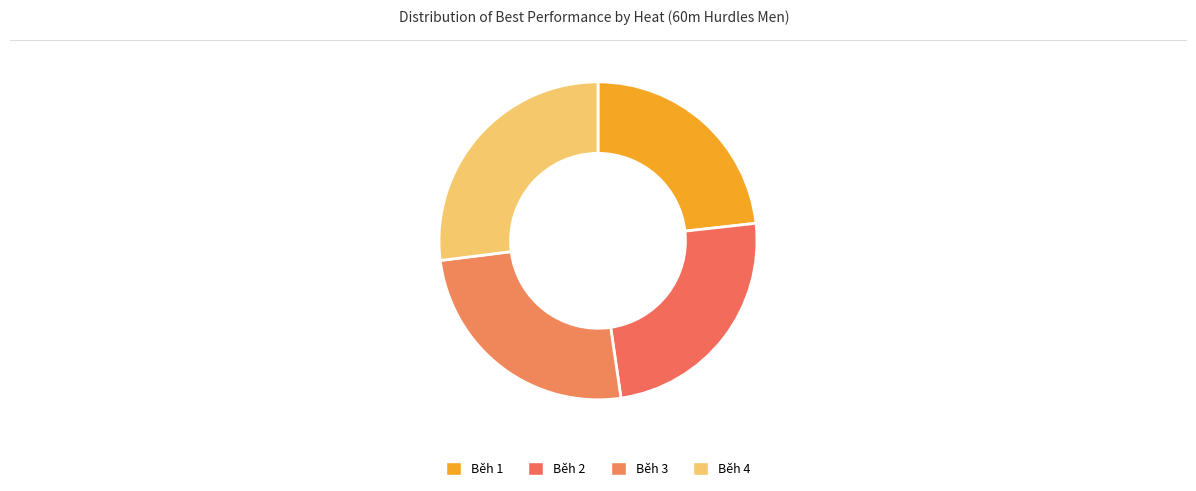

True or false: Běh 2 accounts for 38% of the total.

False